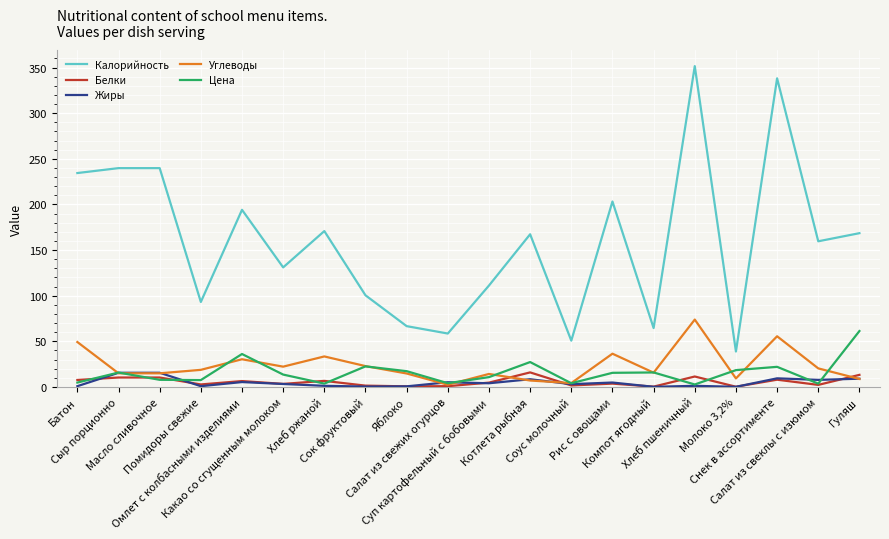

Is the value of Углеводы at Хлеб пшеничный greater than the value of Белки at Снек в ассортименте?

Yes